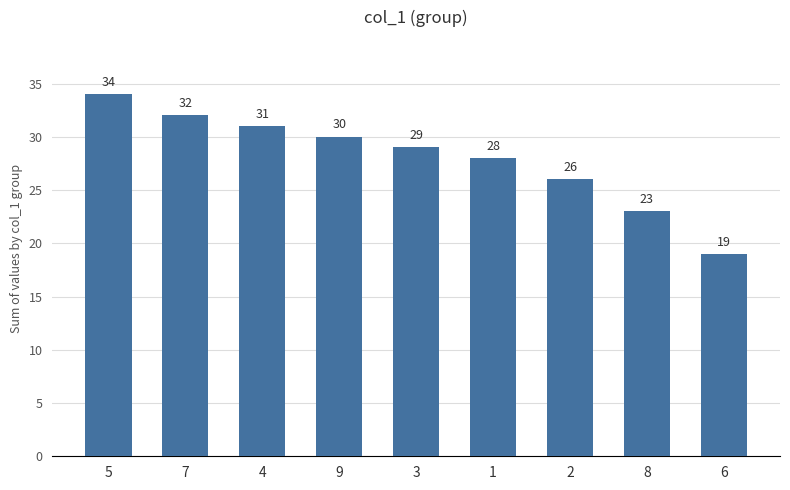

What is the difference between the second highest and second lowest values?

9